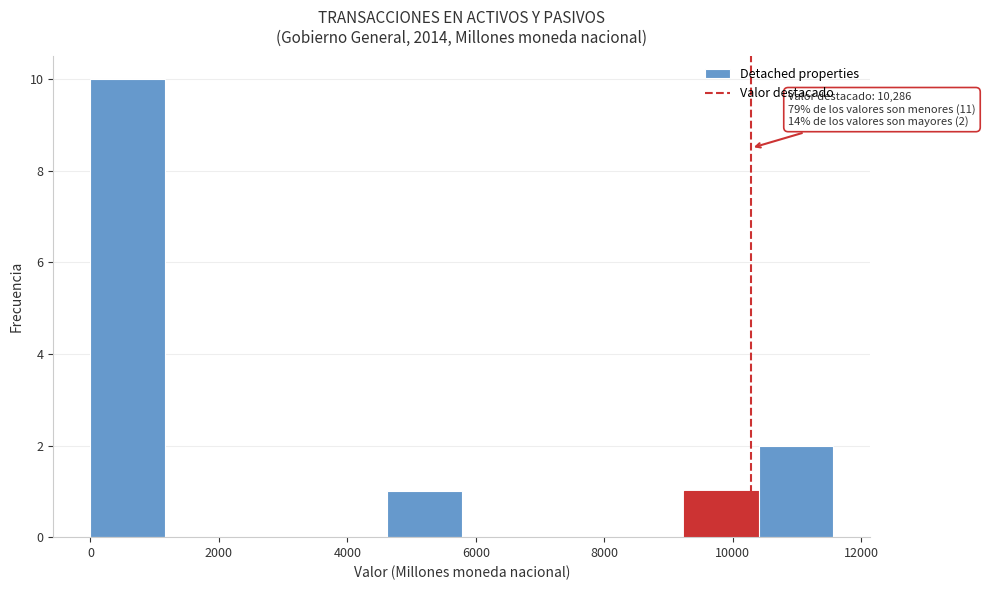

Which range on the x-axis has the tallest bar?

0 to 1200